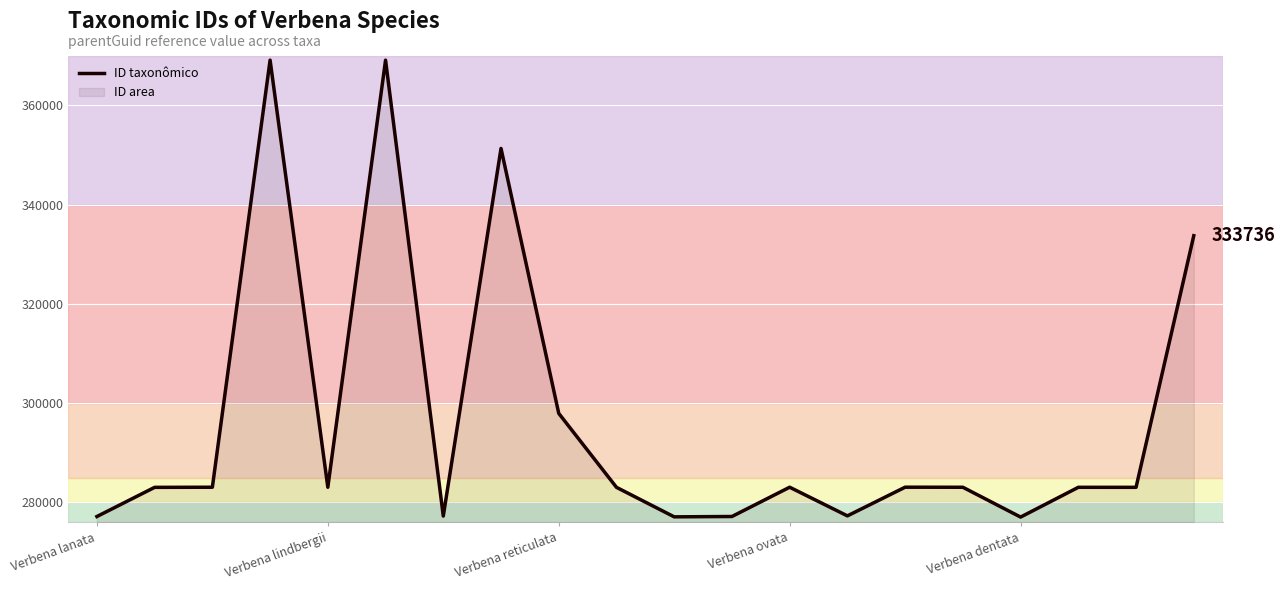

What is the label of the 7th point from the right?

13